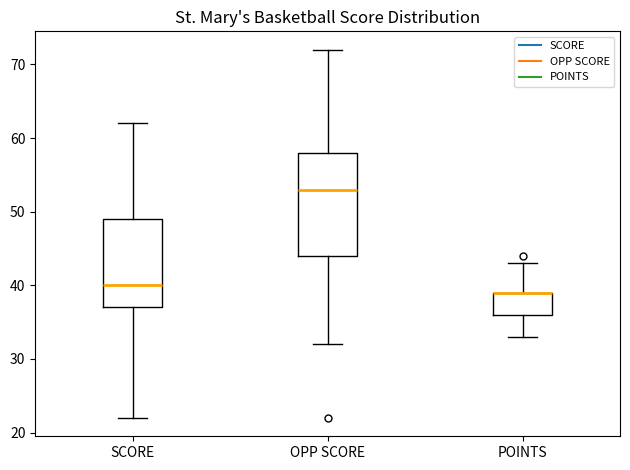

Reading left to right, read every box against the y-axis: the position of its median line, the range the box covers, and the ends of its whiskers. The values are not printed on the chart, so give them approximately, as read against the axis.

SCORE: median 40, box 37 to 49, whiskers 22 to 62
OPP SCORE: median 53, box 44 to 58, whiskers 32 to 72
POINTS: median 39 (drawn on the box's upper edge), box 36 to 39, whiskers 33 to 43